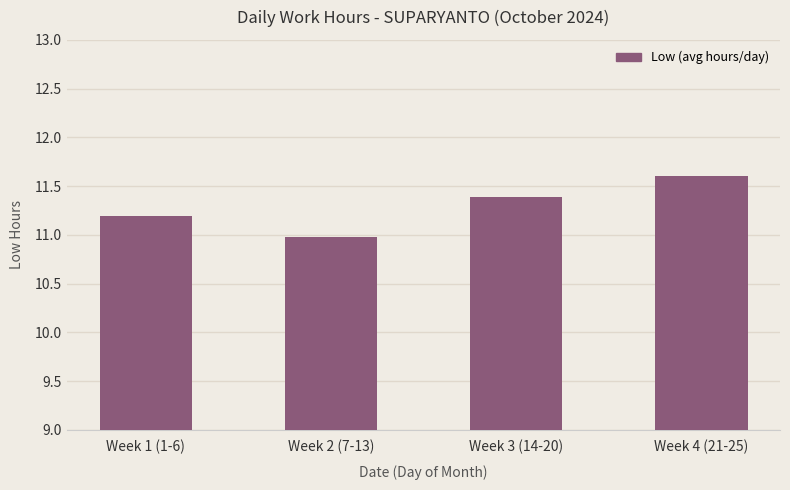

How many values are below 11?

1